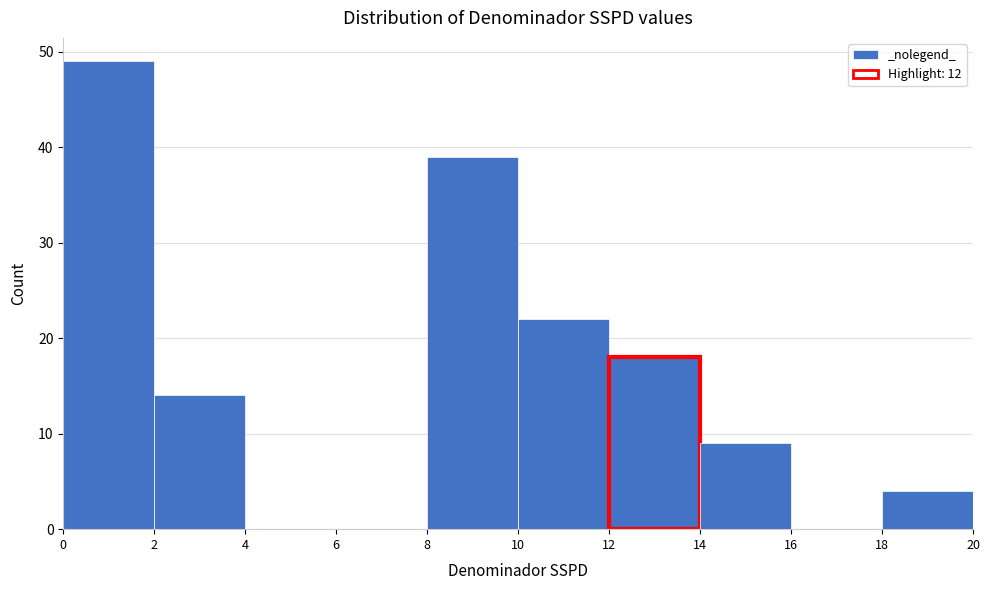

How tall is the bar that spans 2 to 4 on the x-axis? The values are not printed on the chart, so give them approximately, as read against the axis.

14